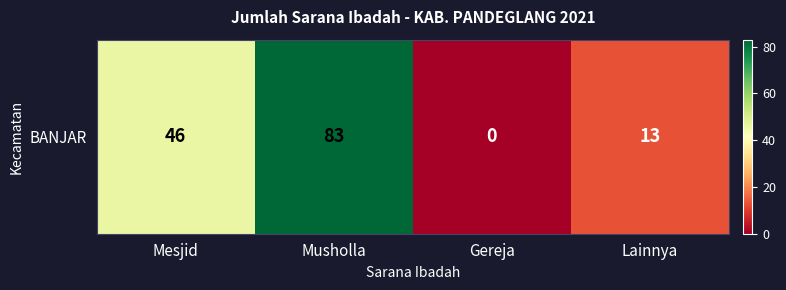

The chart shows a value of 0 at Gereja. True or false?

True